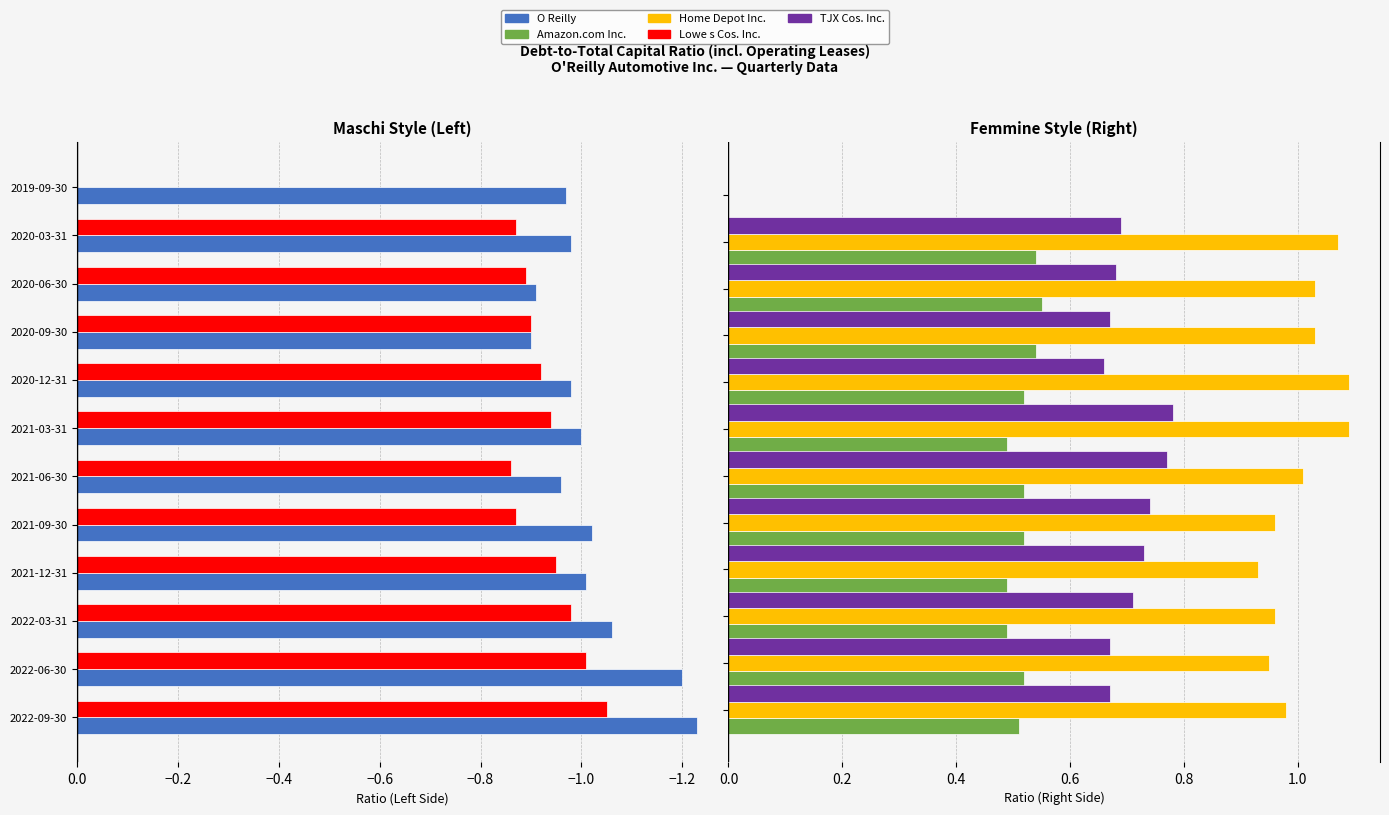

The value of Home Depot Inc. at −1.0 is 1.0. True or false?

True